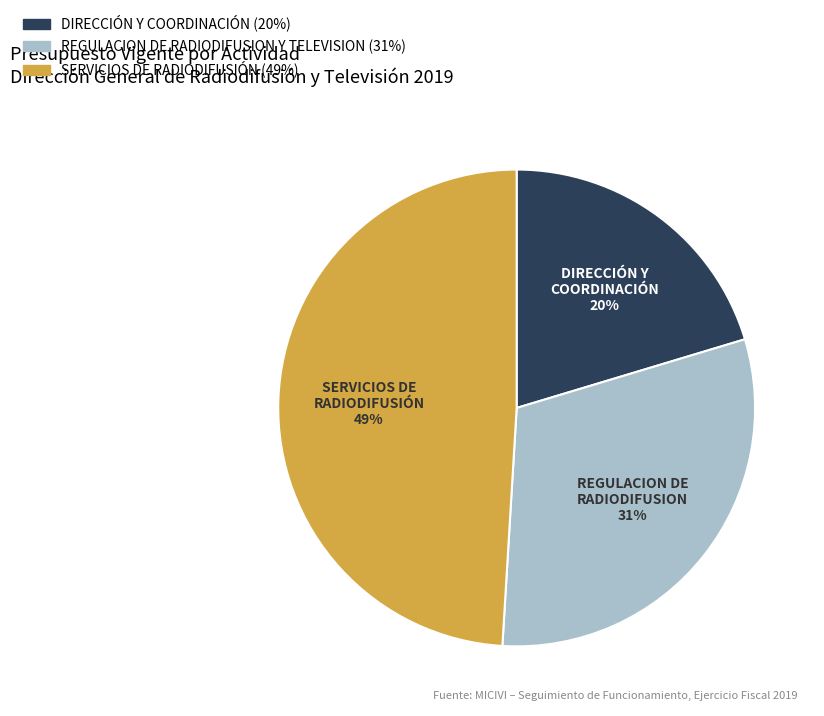

Does DIRECCIÓN Y COORDINACIÓN account for over 50% of the chart?

No